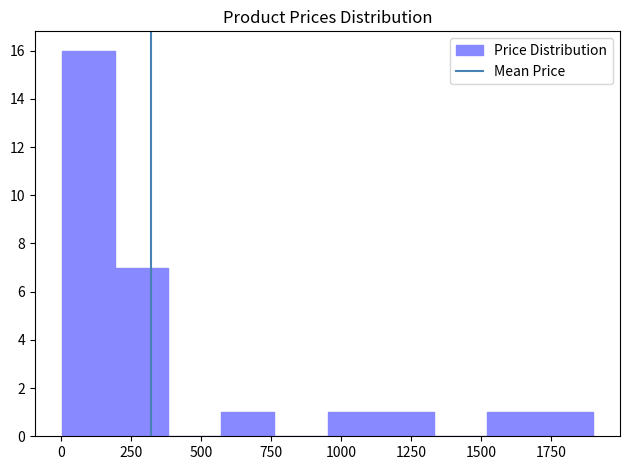

Read against the x-axis, roughly where is the centre of the tallest bar?

100